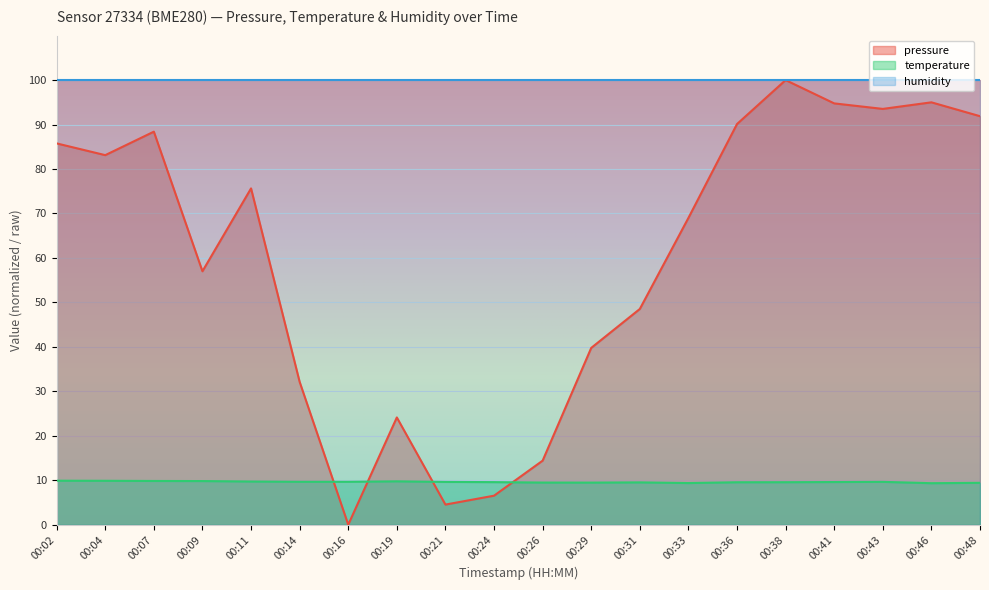

The pressure series shows 32.2 at 00:16. True or false?

False